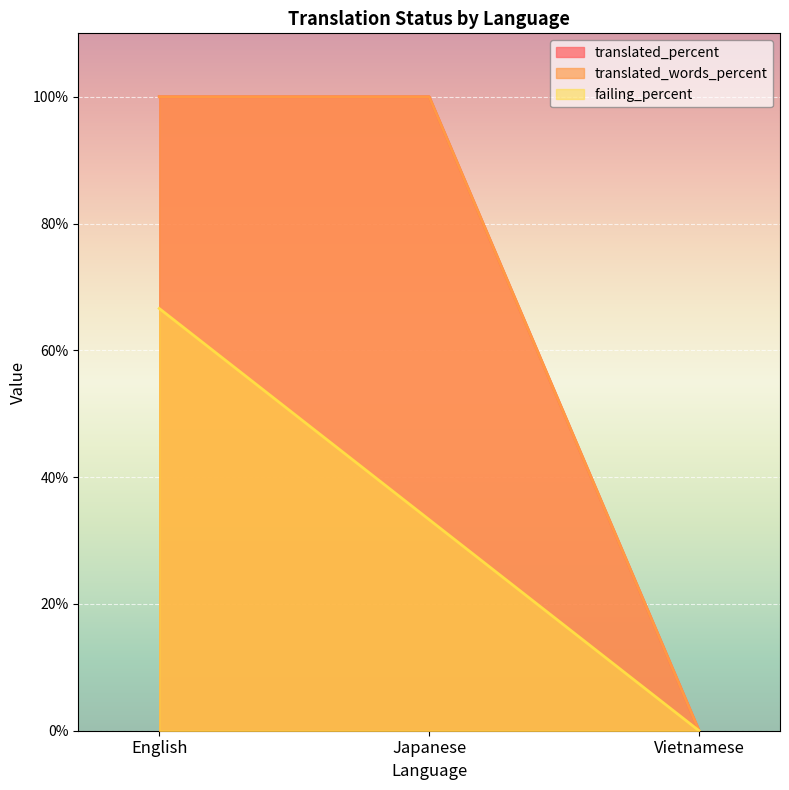

What is the maximum value for failing?

66.6